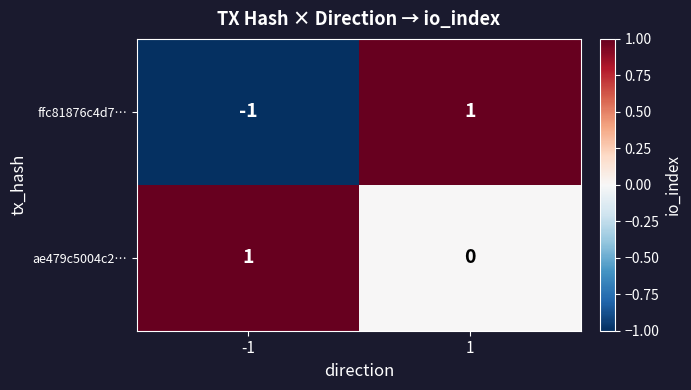

List the series in order of their overall mean, lowest first.

ffc81876c4d7…, ae479c5004c2…